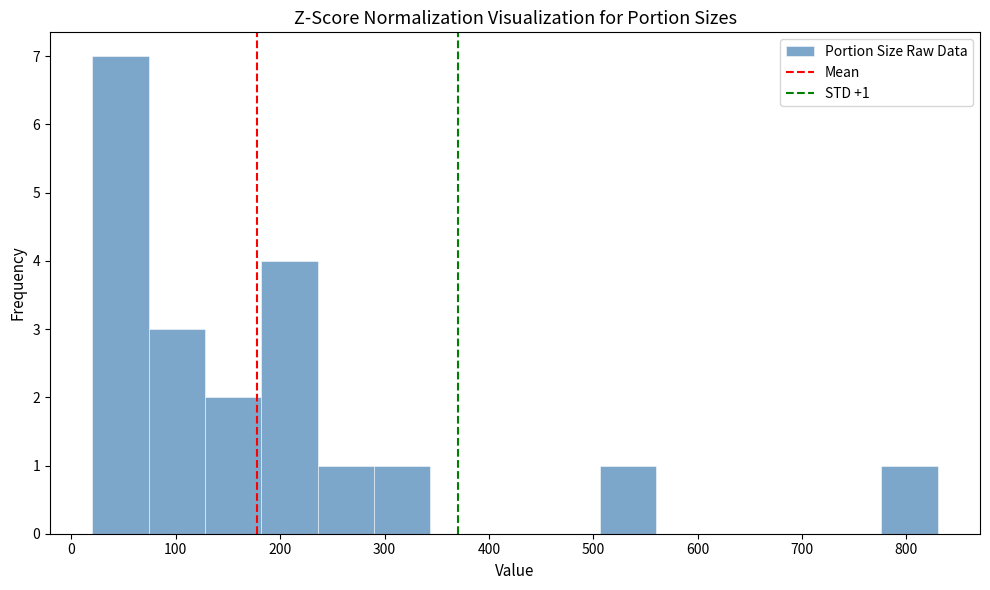

Over which range of the x-axis is the bar tallest?

20 to 74